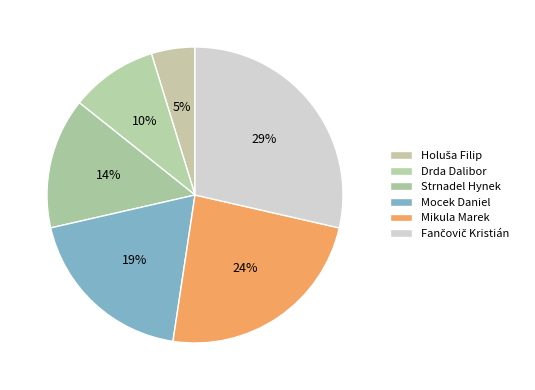

True or false: Mikula Marek accounts for 24% of the total.

True